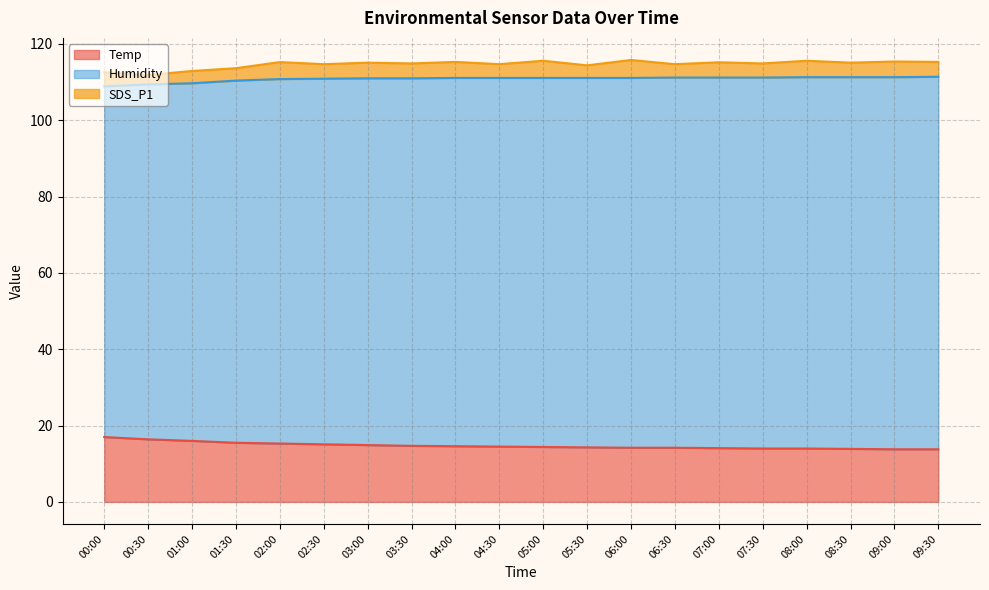

What is the difference between the maximum and minimum values in the Temp series?

3.2